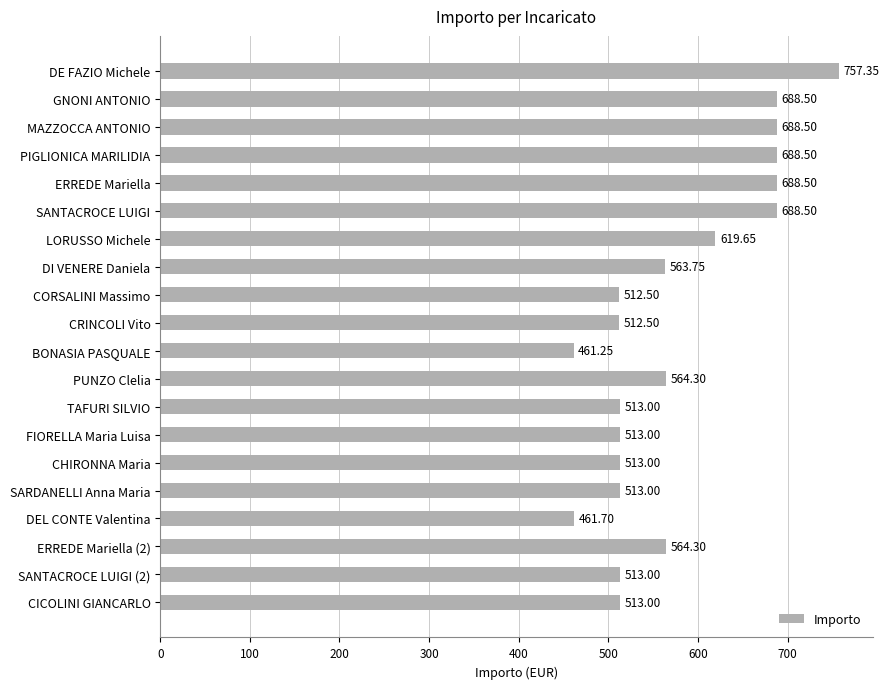

What is the sum of all values?

11537.8